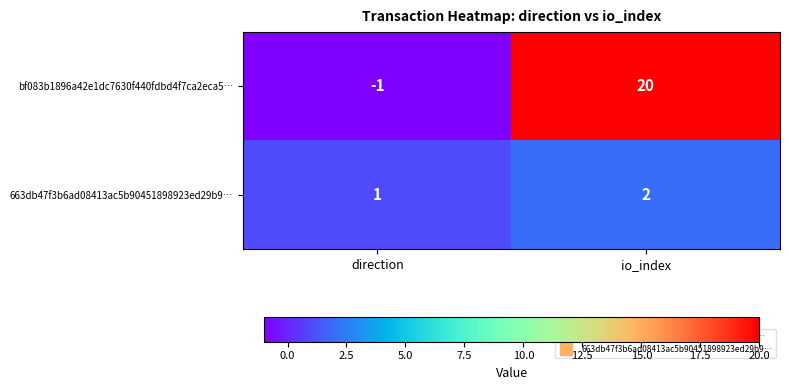

At which category does the chart reach its minimum across all series?

direction